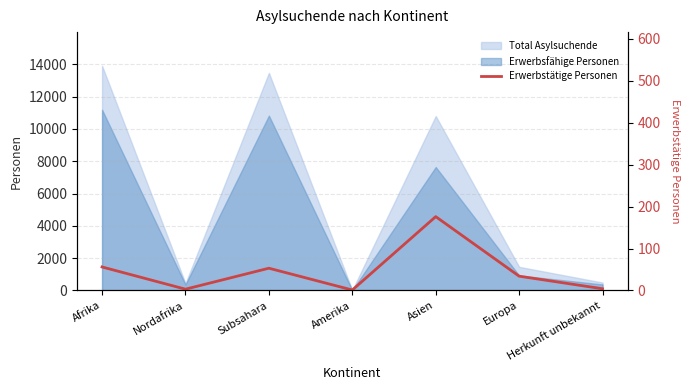

List the labels in order of value, smallest first.

Amerika, Nordafrika, Herkunft unbekannt, Europa, Subsahara, Afrika, Asien